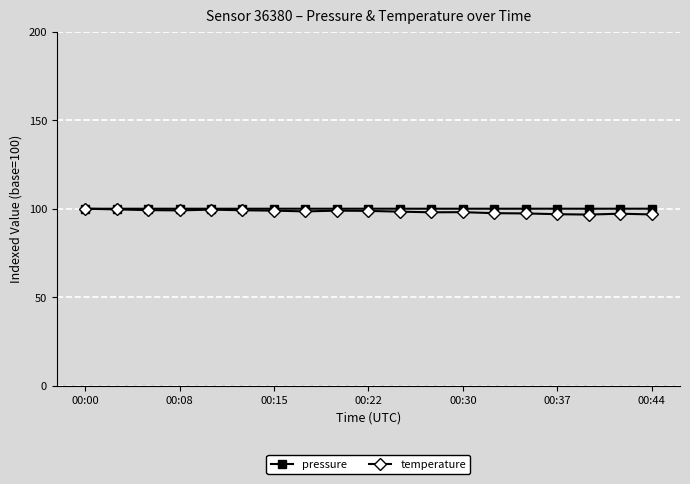

What is the minimum value for pressure?

100.0